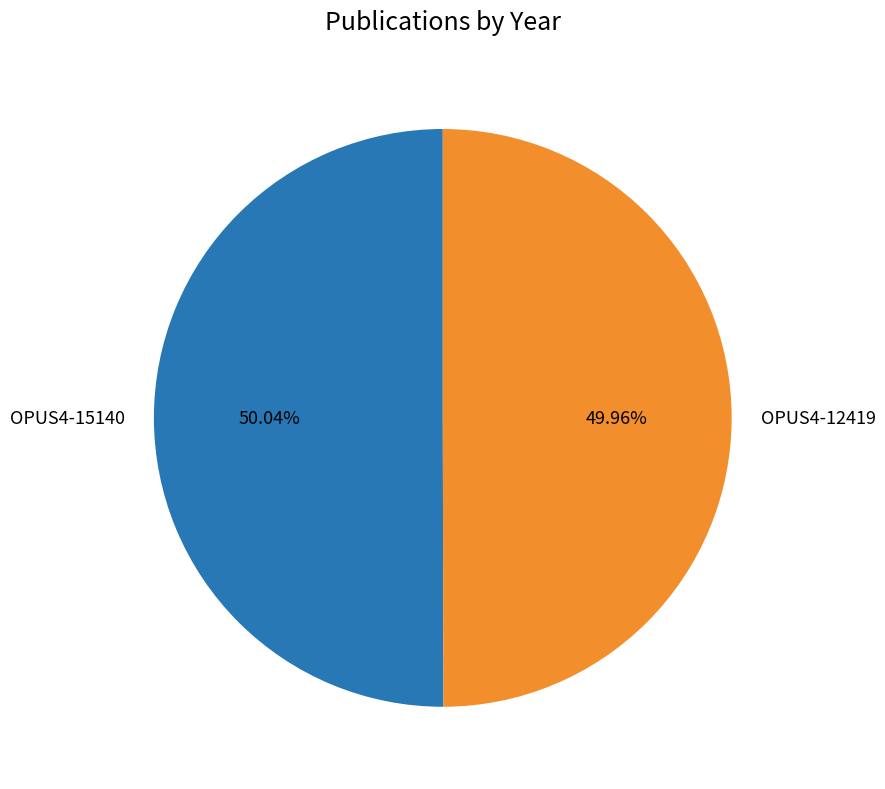

What is the ratio of the value at OPUS4-12419 to the value at OPUS4-15140?

1.0